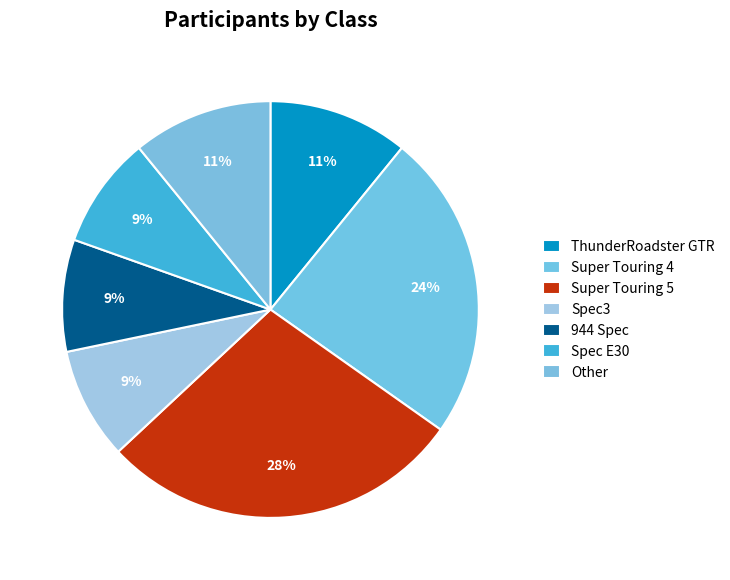

To the nearest percent, what is the combined percentage of 944 Spec and Super Touring 5?

37%